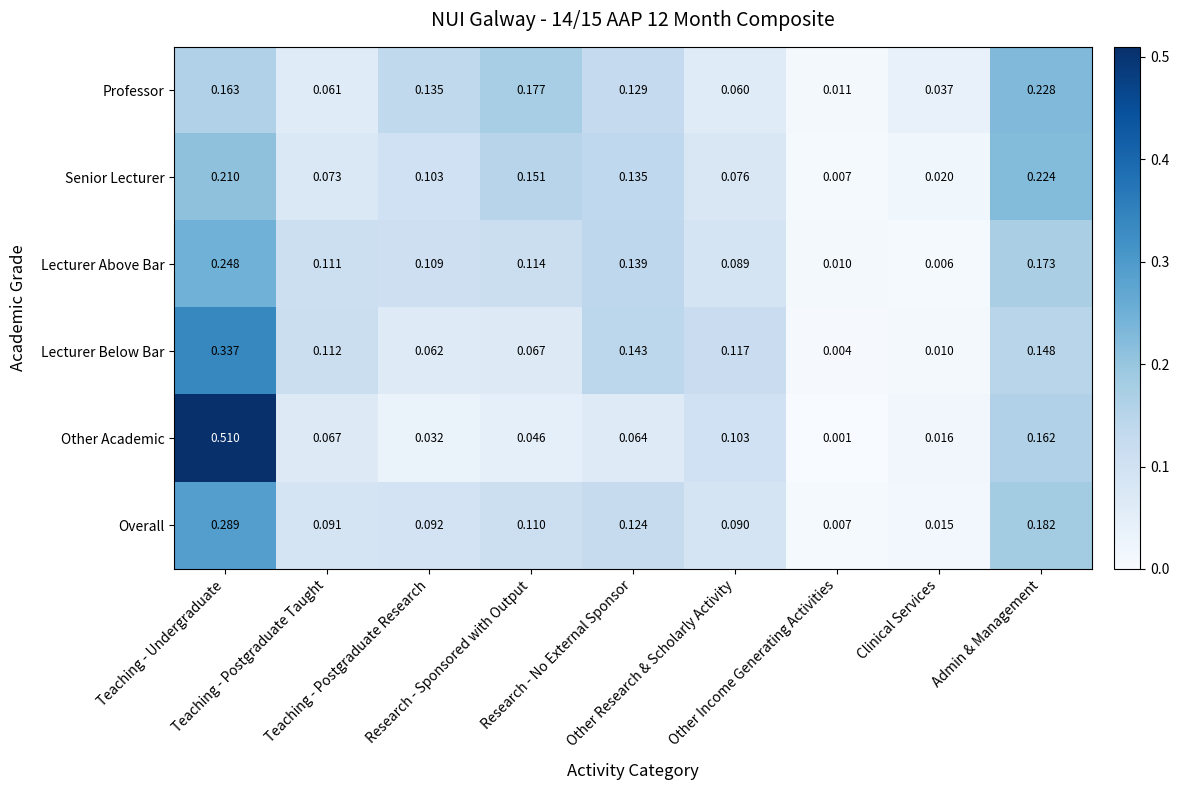

Which series has the widest spread of values?

Other Academic